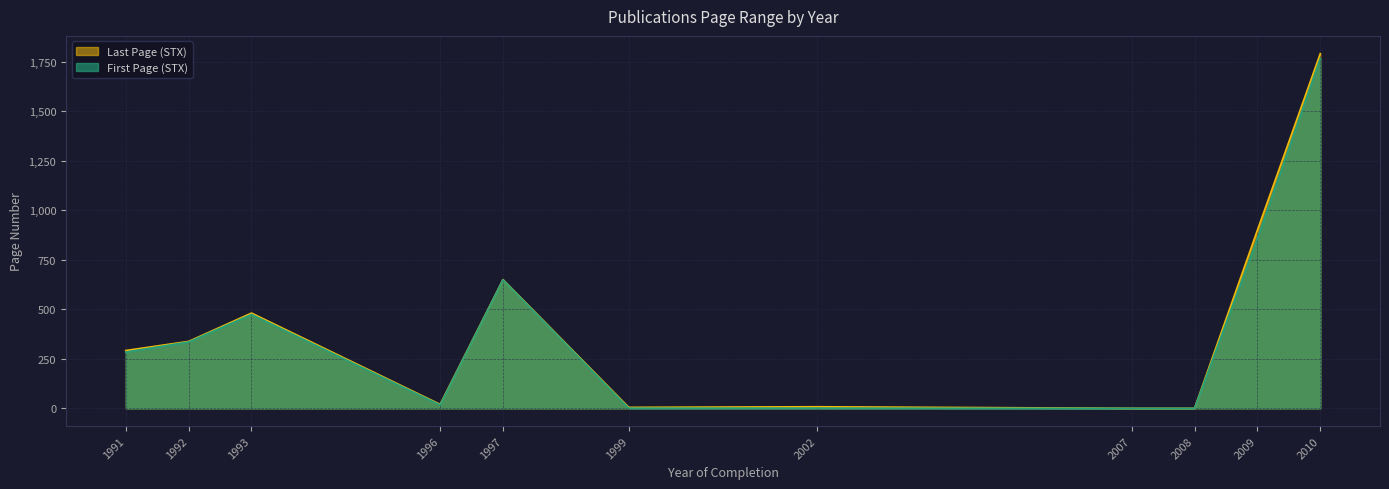

At how many categories does at least one series exceed 982?

1